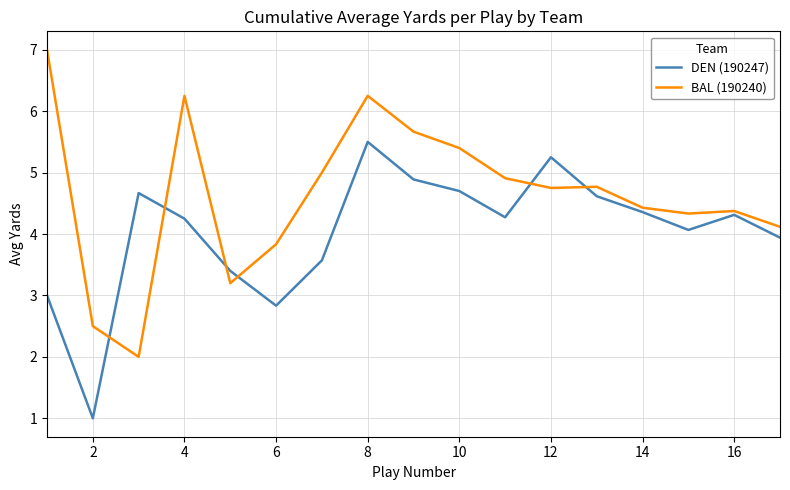

What is the smallest value displayed?

1.0